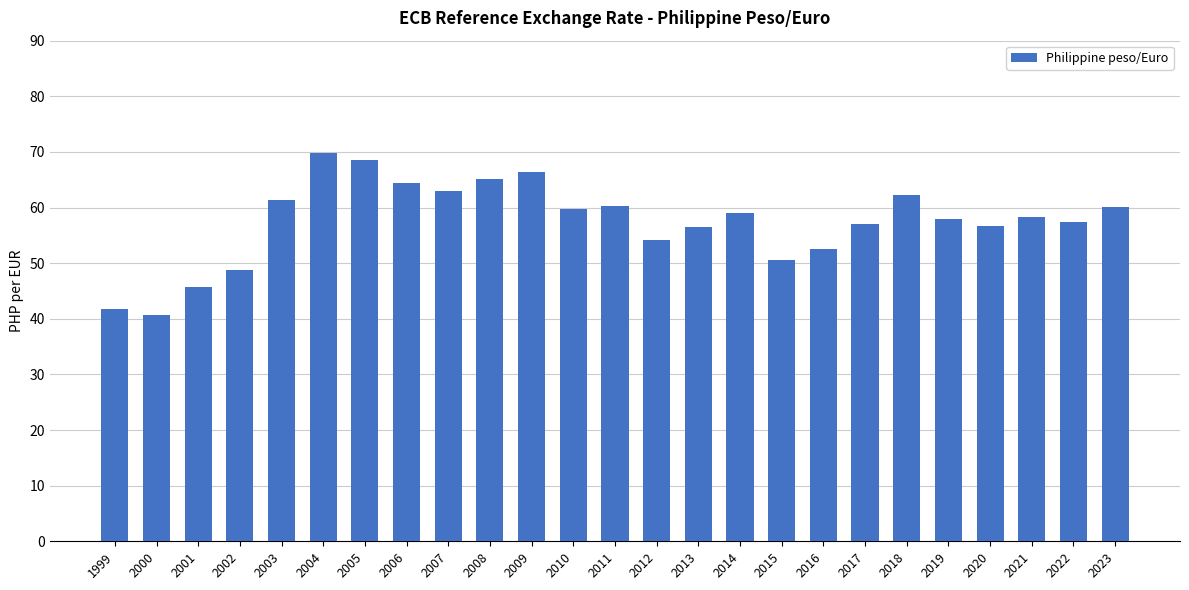

What is the value of the 17th bar from the left?

50.5